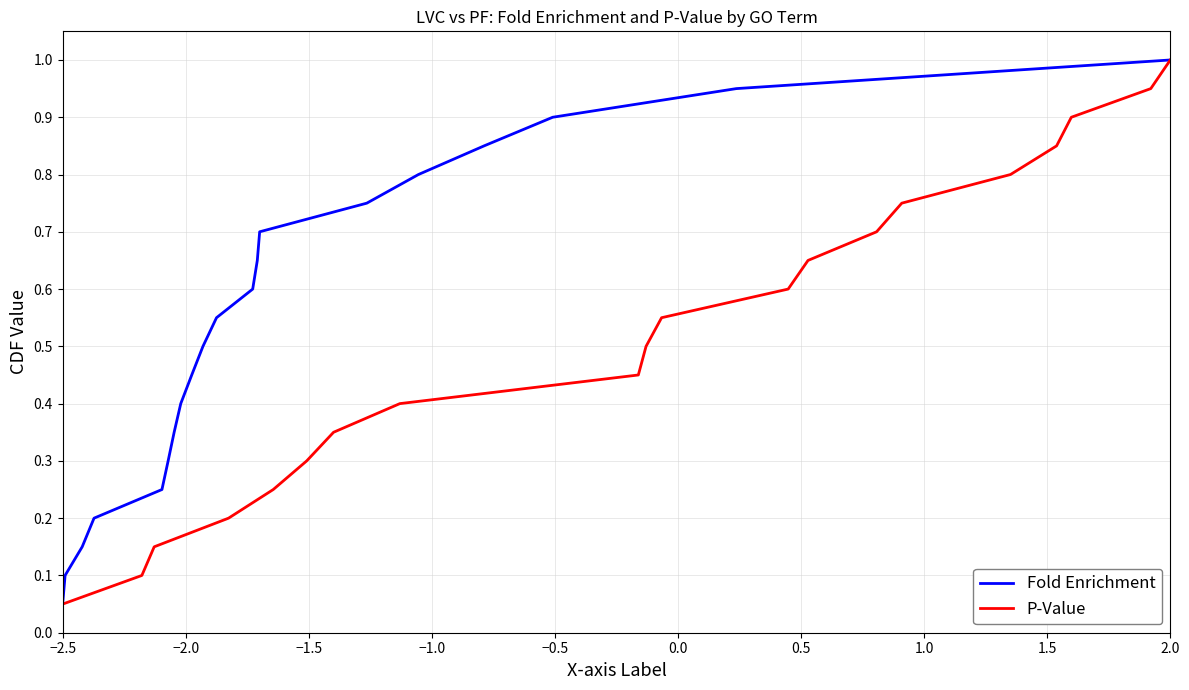

Is this an area chart (filled region under the line)?

No